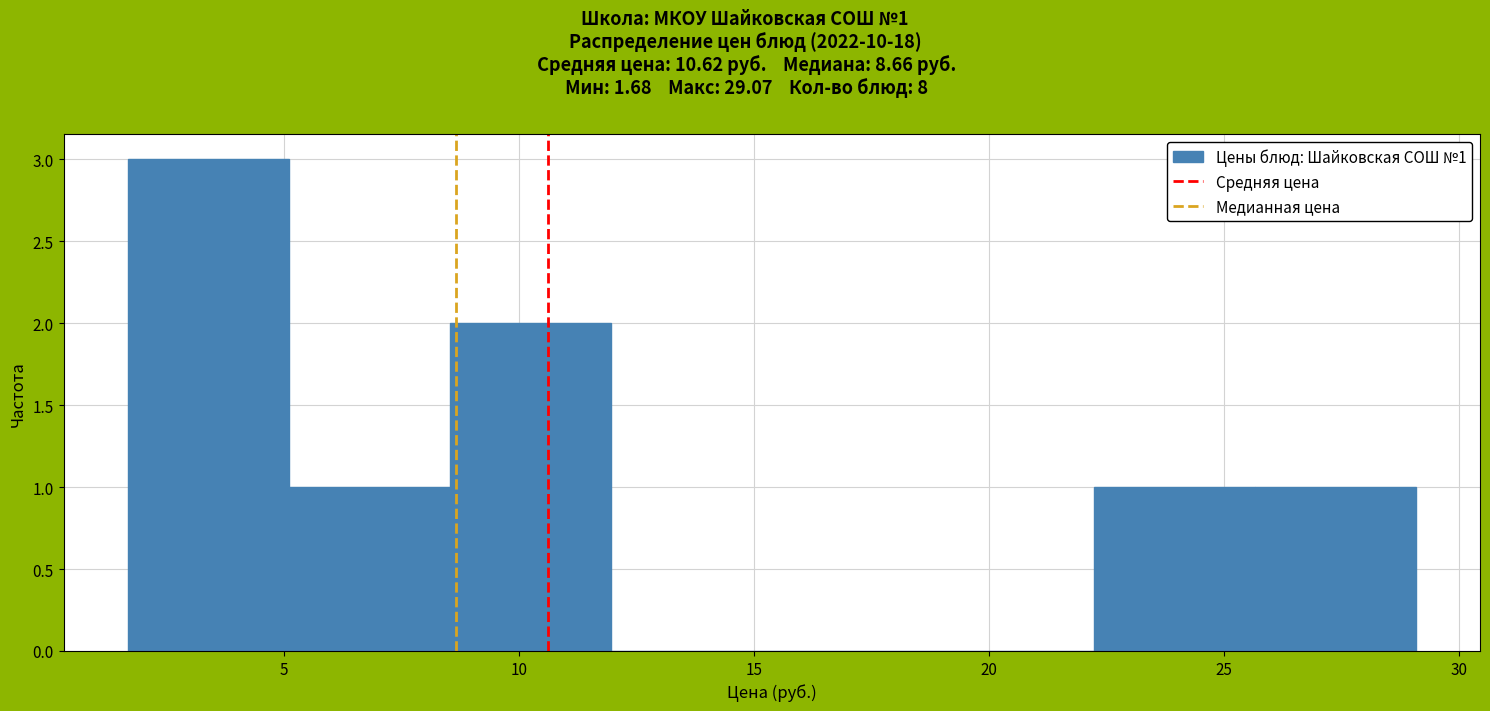

Over which range of the x-axis is the bar tallest?

1.5 to 5.0